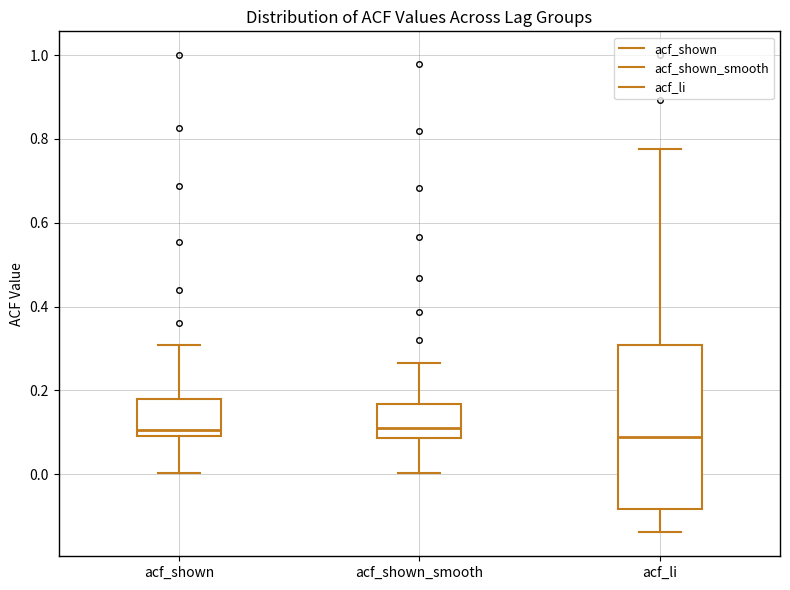

Reading left to right, read every box against the y-axis: the position of its median line, the range the box covers, and the ends of its whiskers. The values are not printed on the chart, so give them approximately, as read against the axis.

acf_shown: median 0.10 (just above the box's lower edge), box 0.10 to 0.18, whiskers 0.00 to 0.30
acf_shown_smooth: median 0.12, box 0.08 to 0.16, whiskers 0.00 to 0.26
acf_li: median 0.08, box -0.08 to 0.30, whiskers -0.14 to 0.78